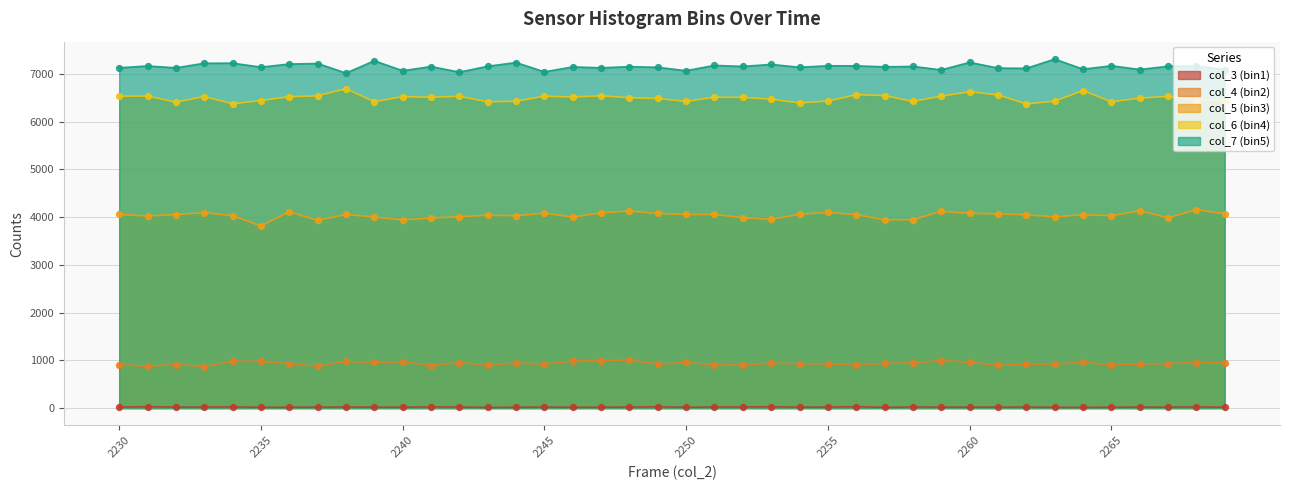

Is the value of col_6 (bin4) at 2265 greater than the value of col_4 (bin2) at 2243?

Yes